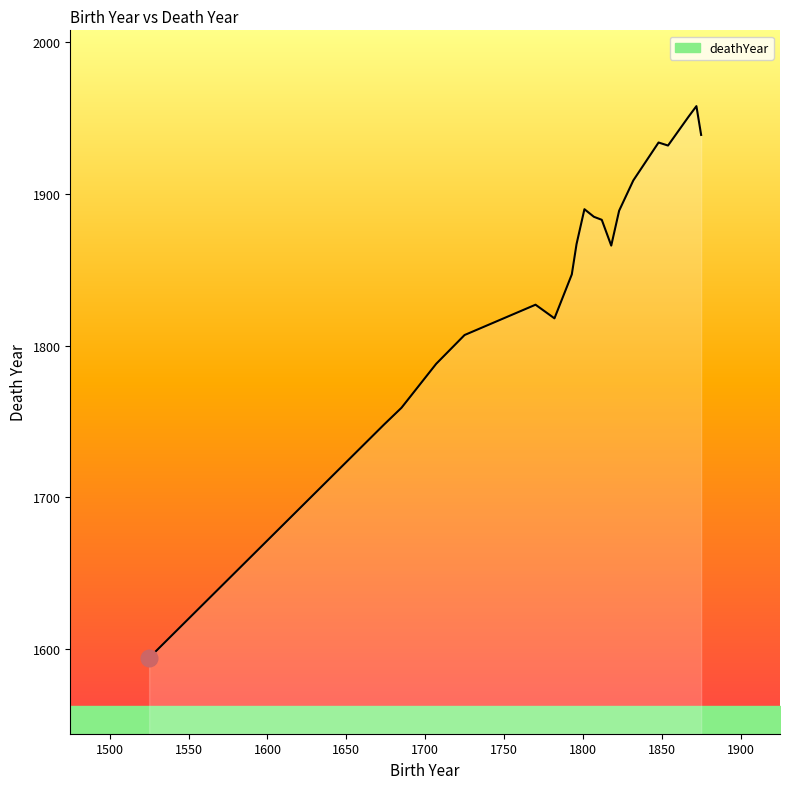

What is the change in value from 1793 to 1770?

-20